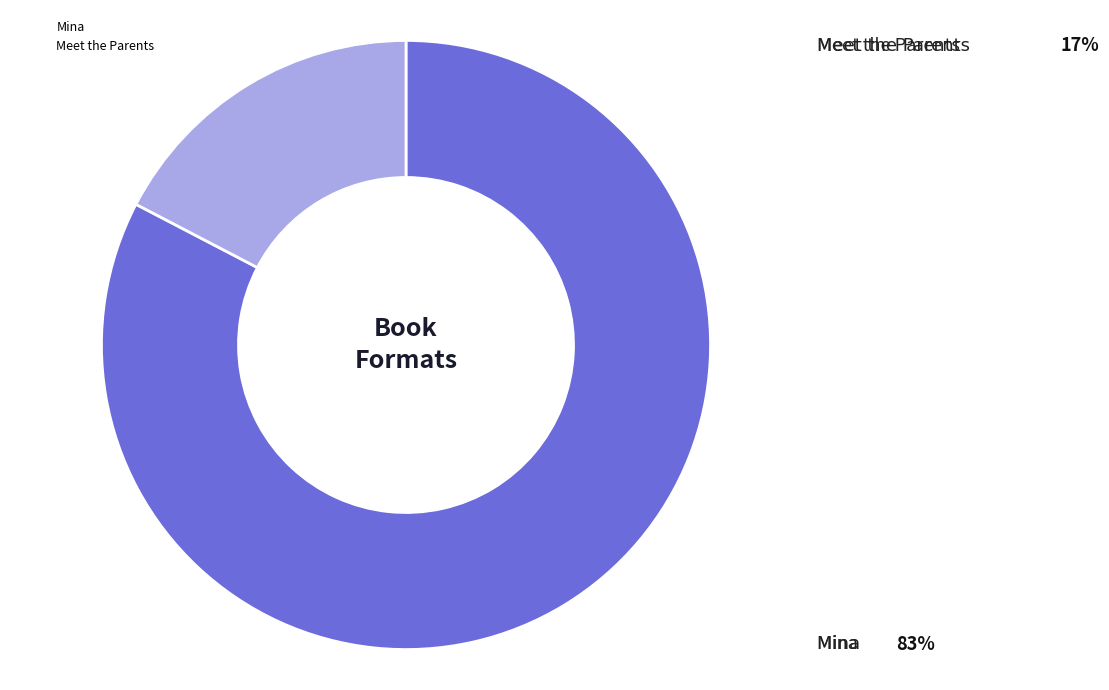

What is the smallest slice in the pie chart?

Meet the Parents